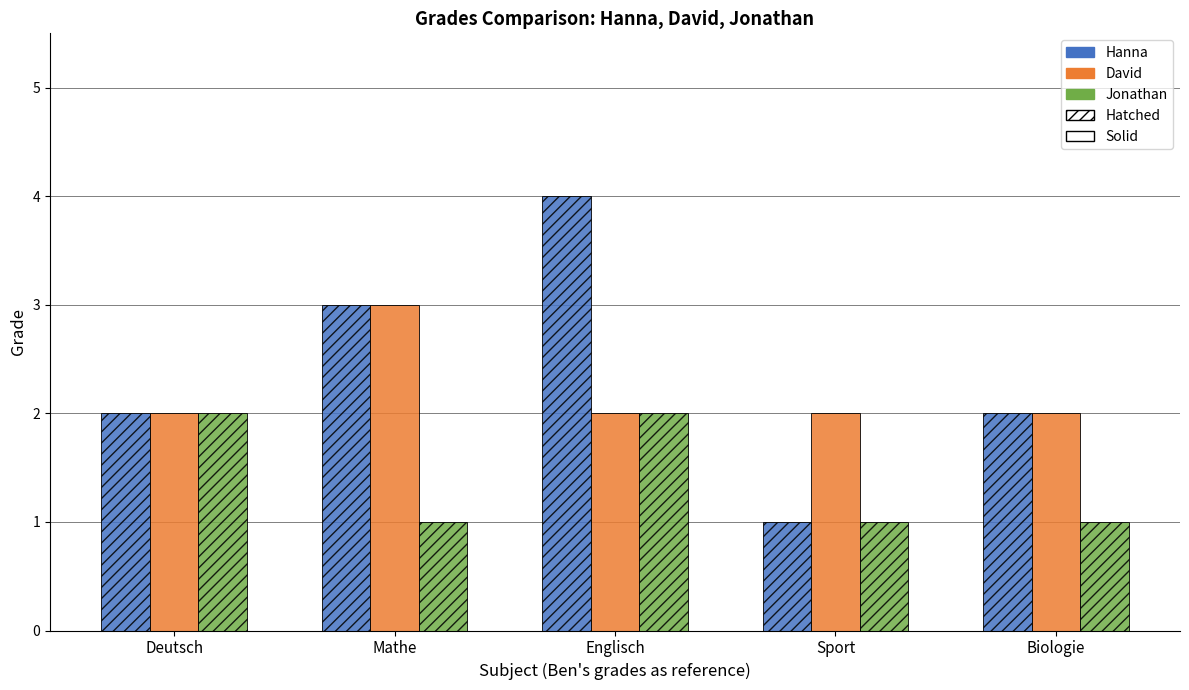

Is it true that Jonathan equals 1 at Sport?

True